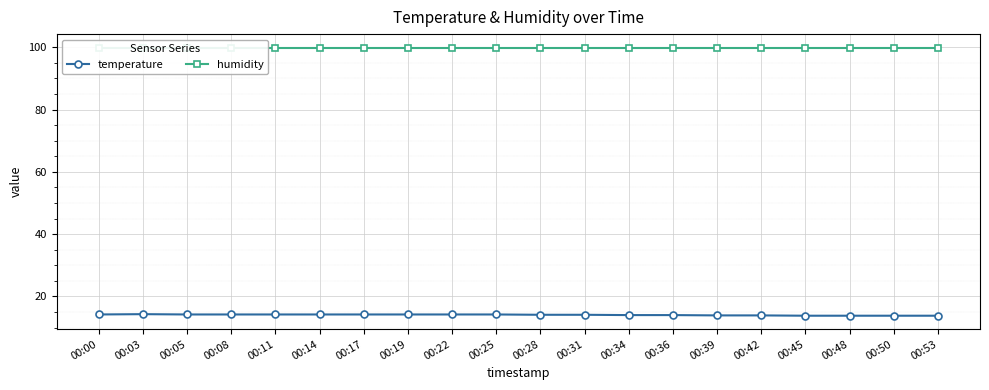

What is the value of the humidity point at the 19th from the left?

99.9